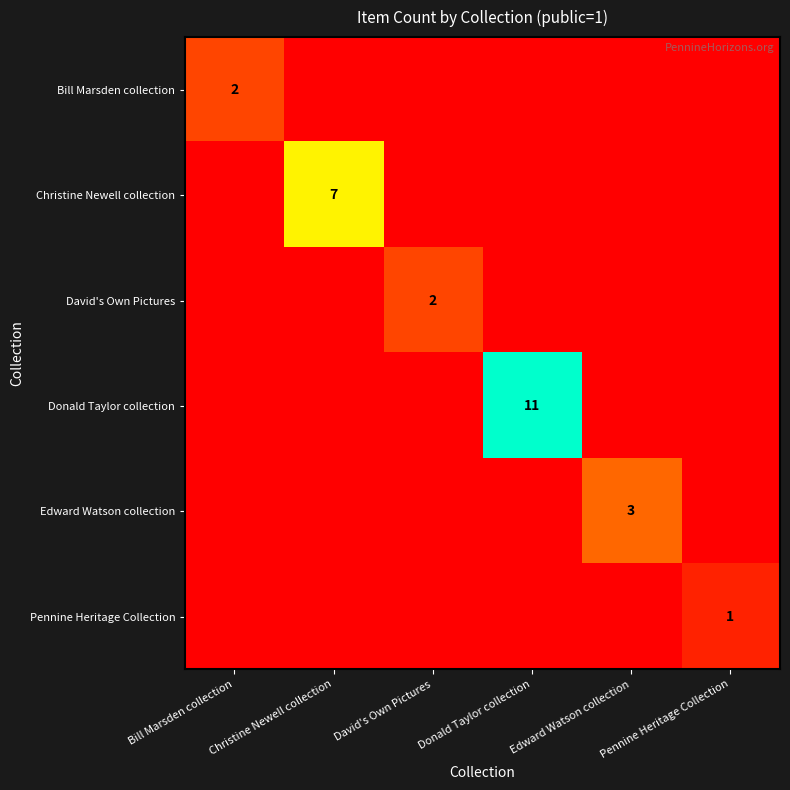

At which label does Pennine Heritage Collection reach its minimum?

Bill Marsden collection